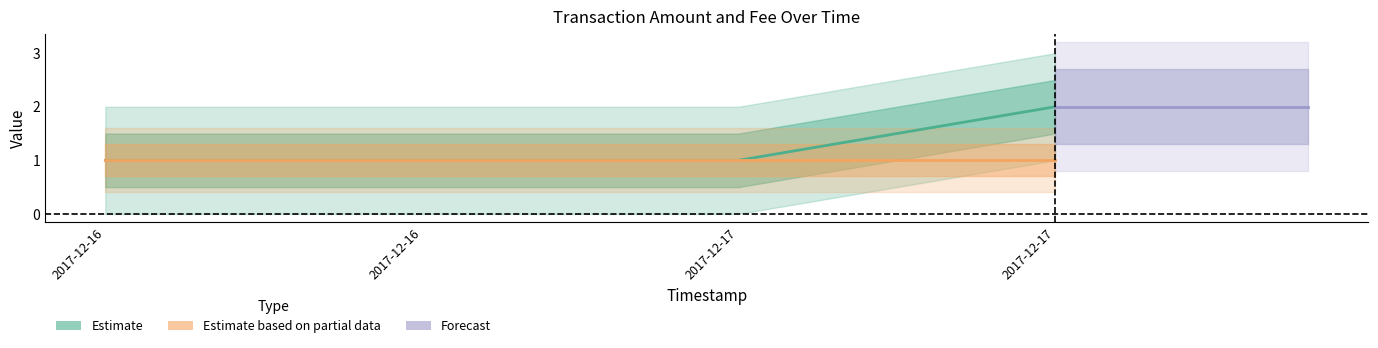

What is the ratio of the value at 2017-12-16 to the value at 2017-12-17?

1.0